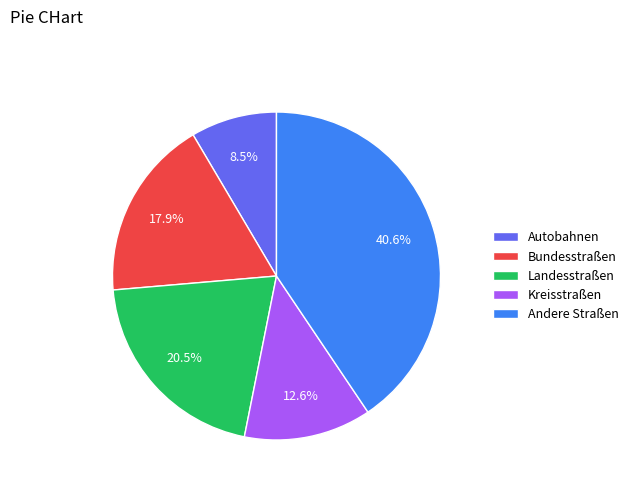

To the nearest percent, what portion does Bundesstraßen represent?

18%